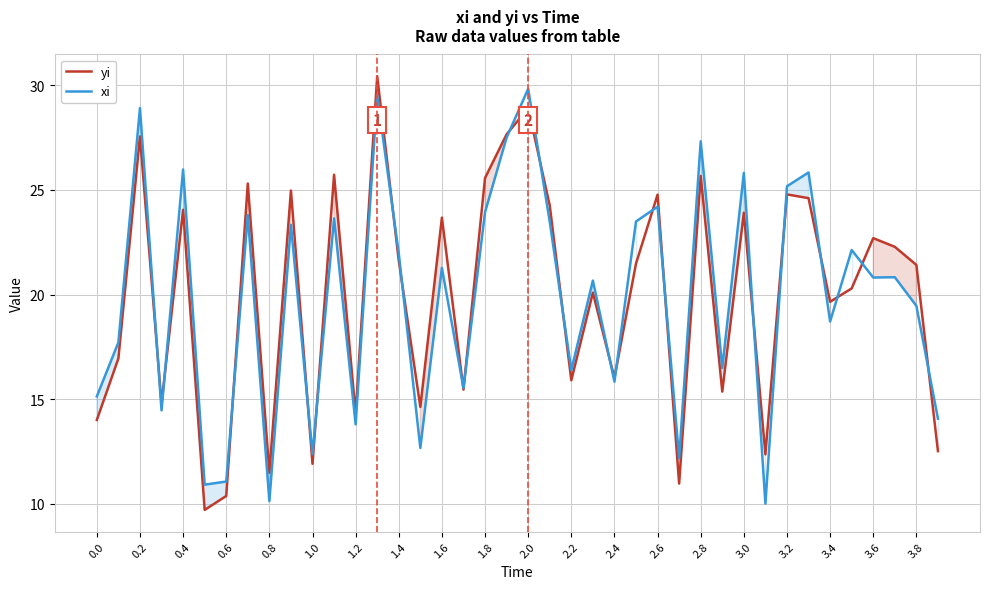

What is the total value across all series at 1.8?

49.5